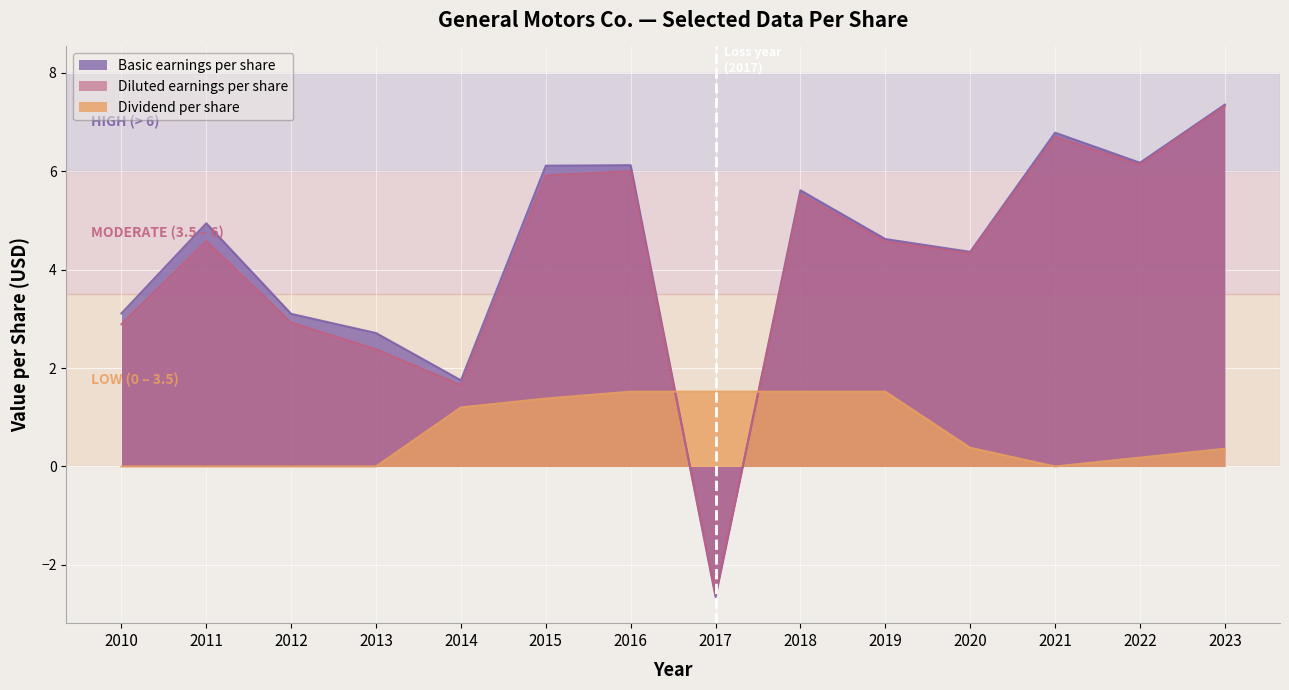

What is the total value across all series at 2011?

9.5